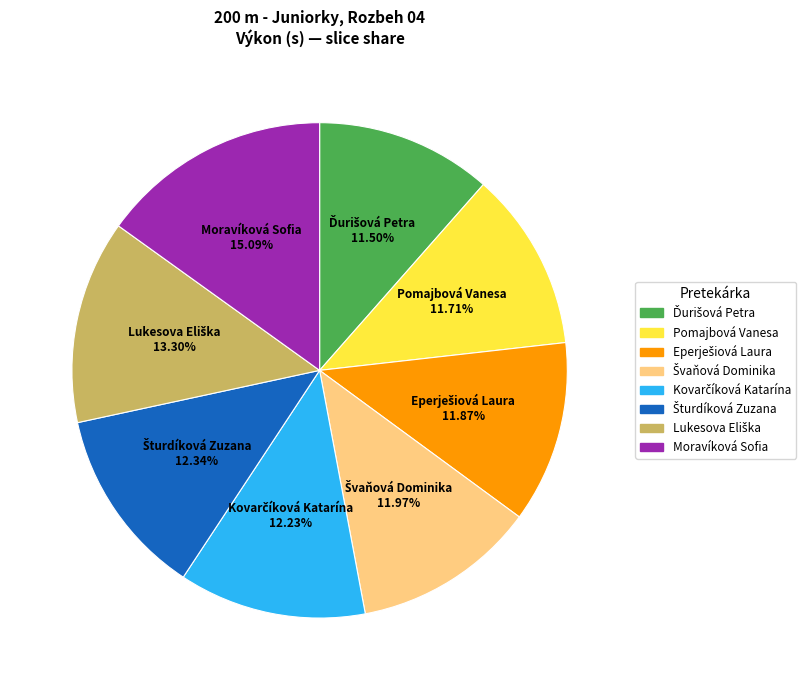

Which category has the biggest portion of the pie?

Moravíková Sofia